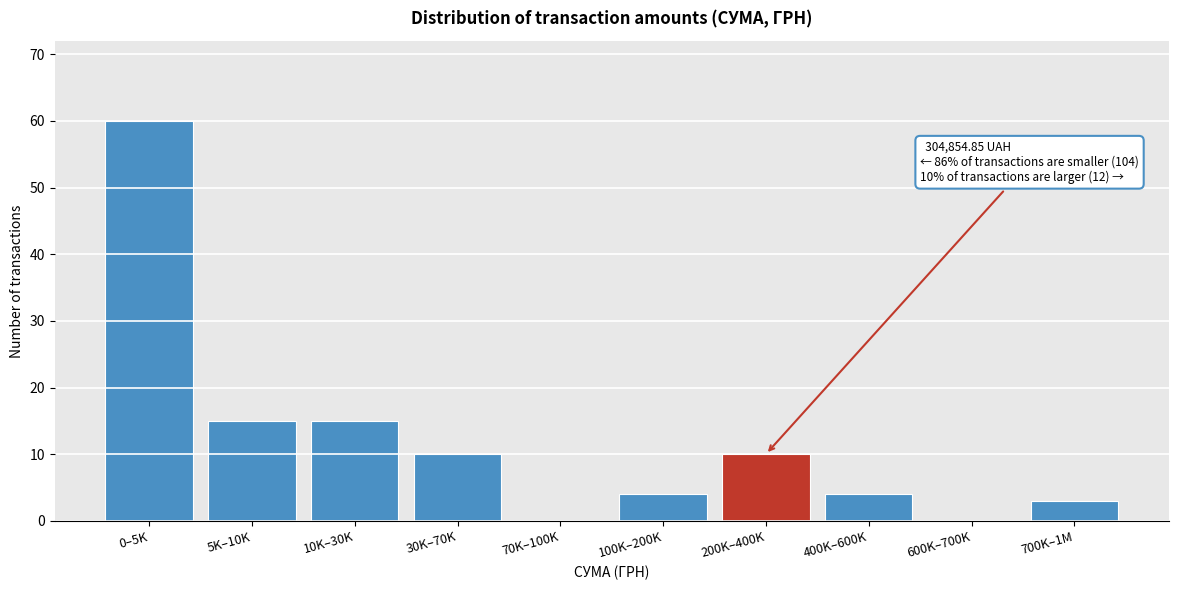

Reading left to right, what are all the values shown in this chart?

0–5K=60	5K–10K=15	10K–30K=15	30K–70K=10	70K–100K=0	100K–200K=4	200K–400K=10	400K–600K=4	600K–700K=0	700K–1M=3